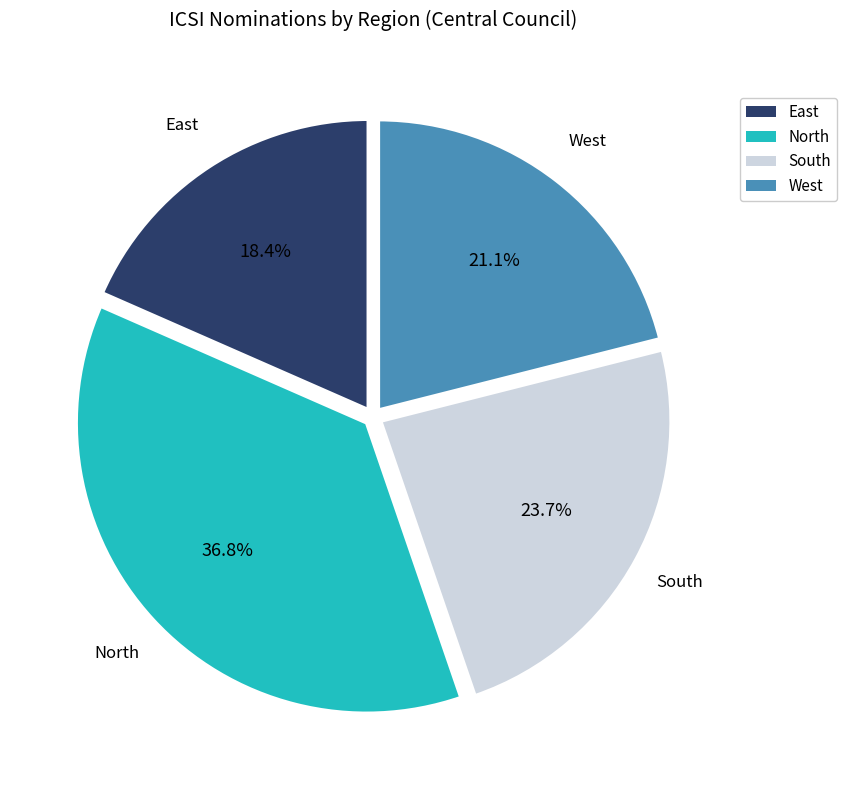

To the nearest percent, what percentage of the pie is West?

21%